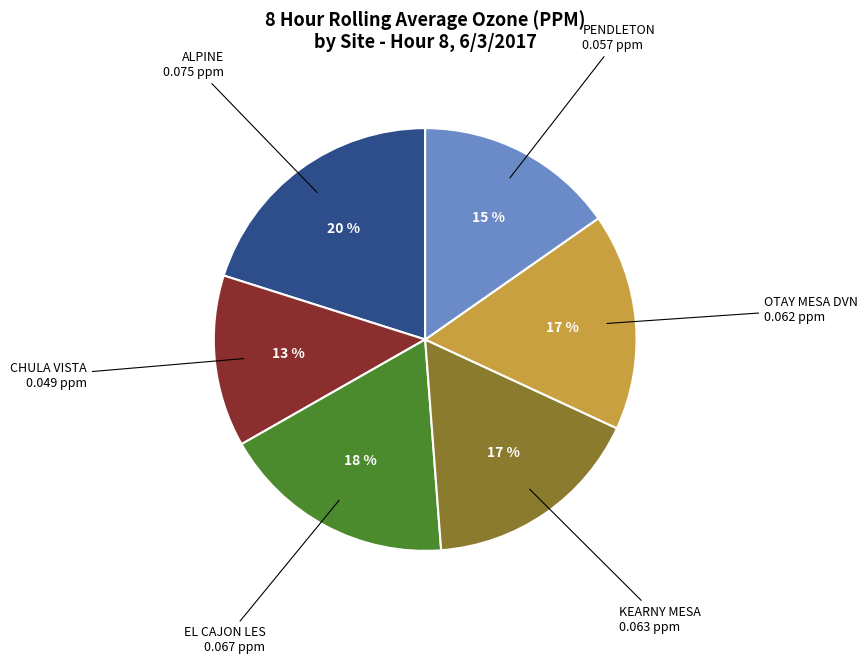

How many segments does this pie chart have?

6